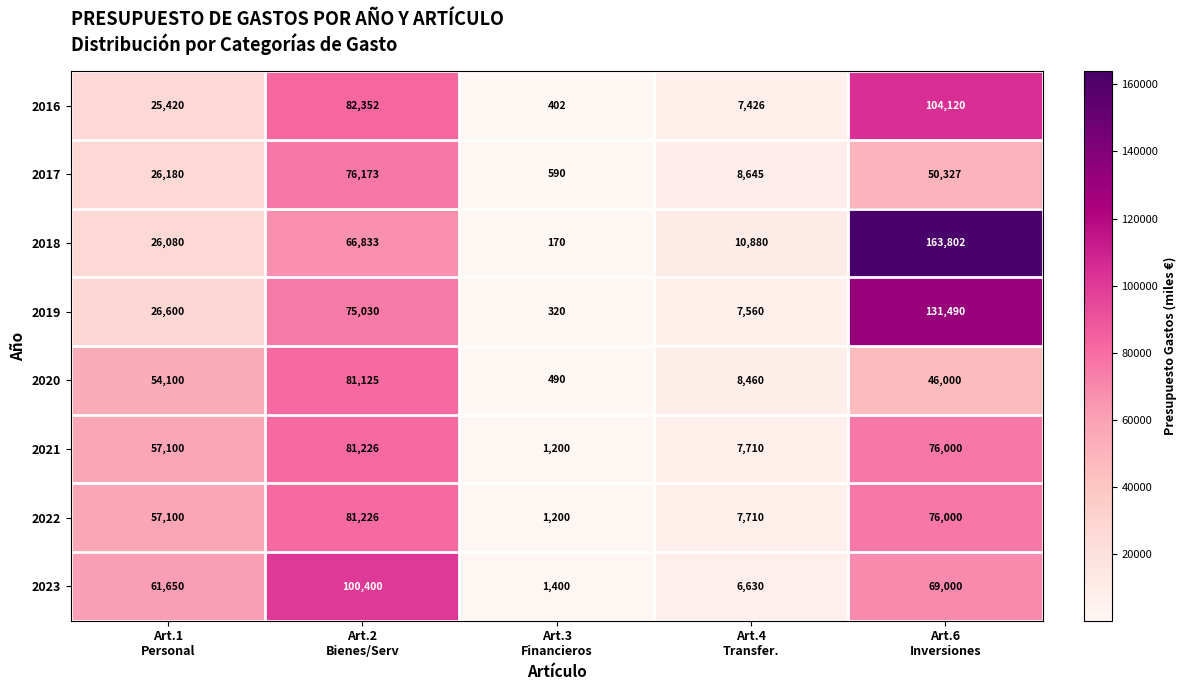

What is the highest value of the 2021 series?

81226